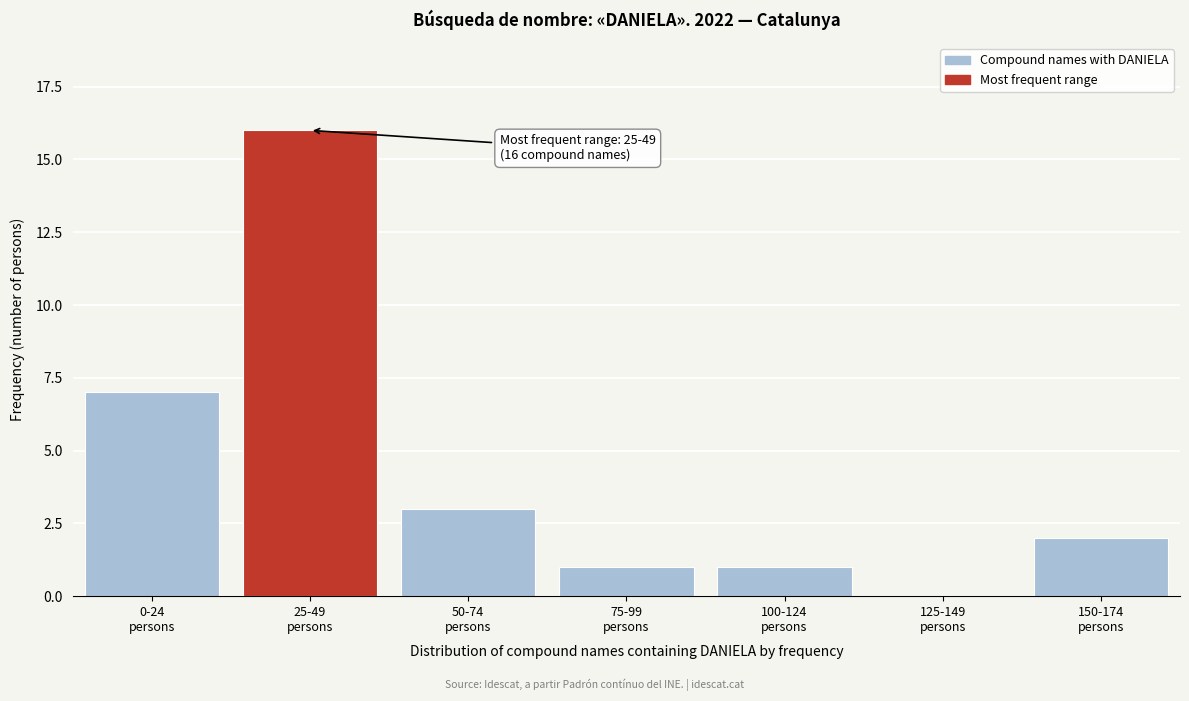

What is the sum of all values?

30